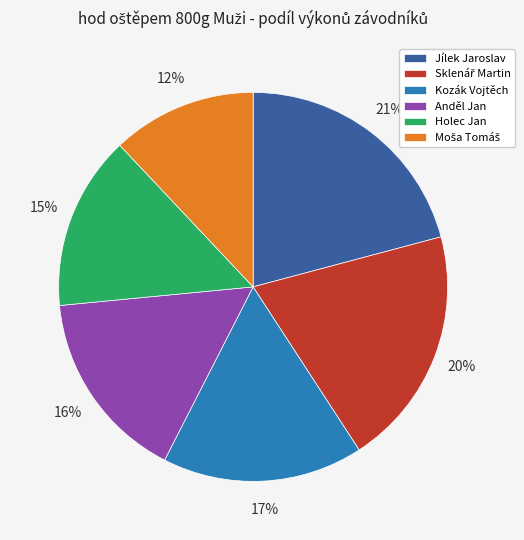

The Jílek Jaroslav slice represents 28% of the pie. True or false?

False